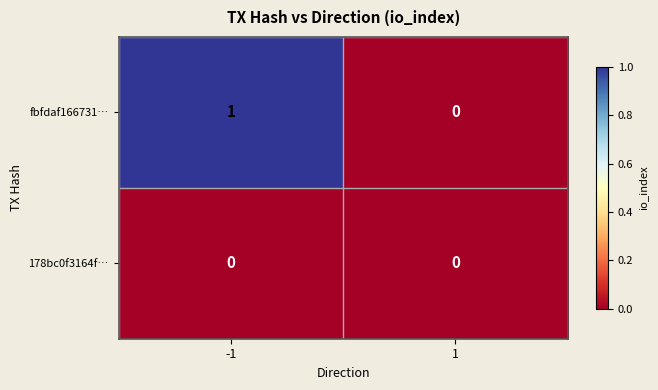

Which series has the largest range (max minus min)?

fbfdaf166731…